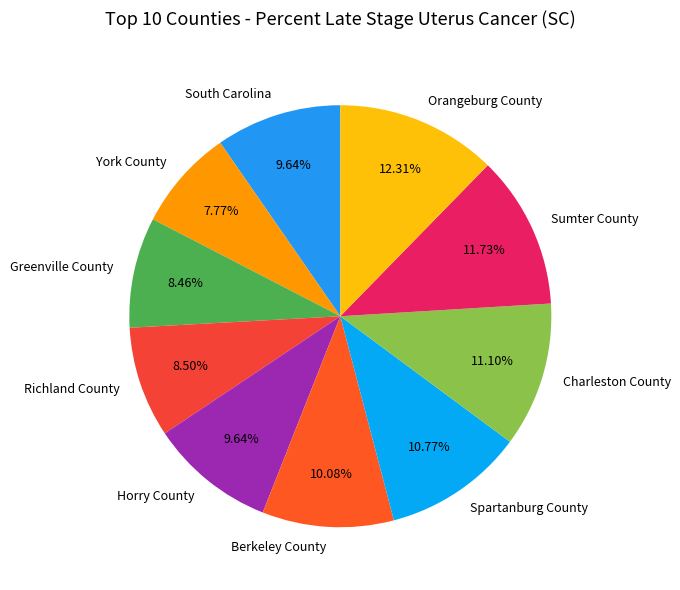

Combined, do South Carolina and Spartanburg County account for over 50%?

No